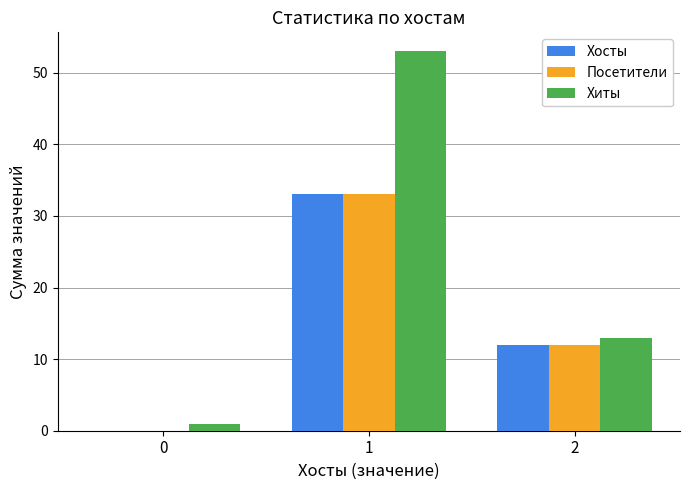

Which series has the widest spread of values?

Хиты